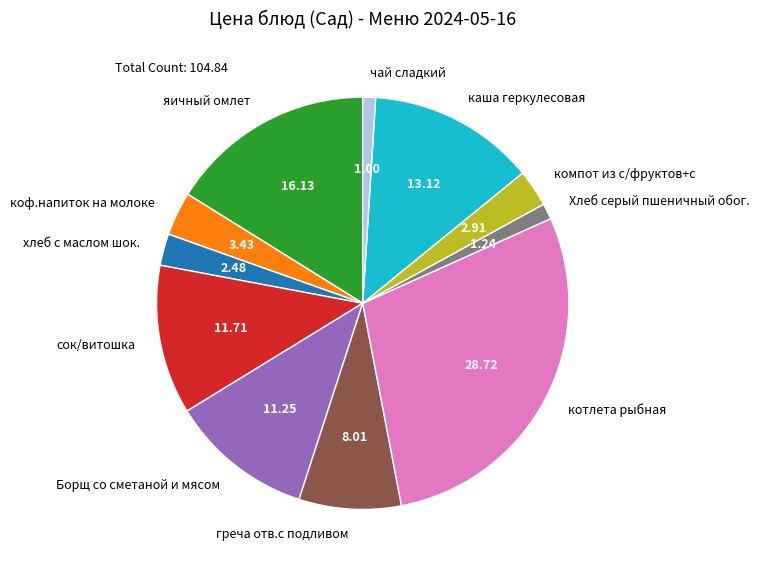

Do греча отв.с подливом and яичный омлет together represent more than half of the pie?

No